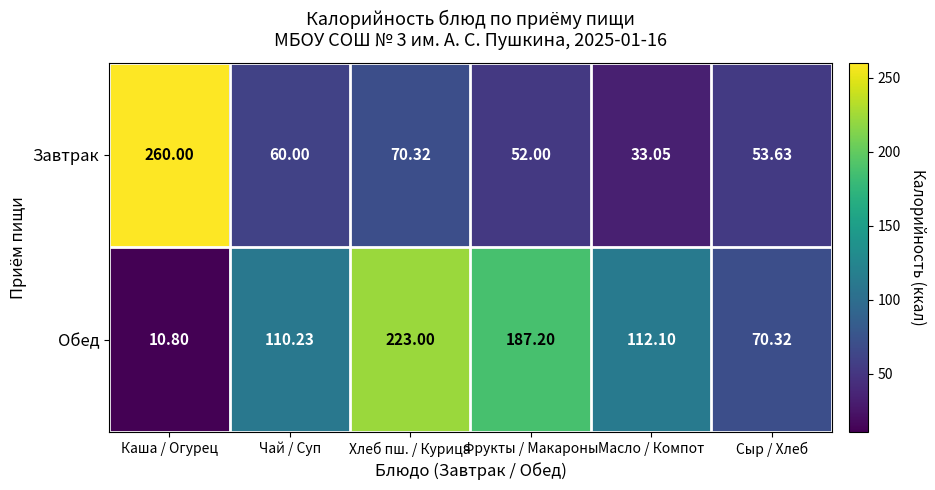

At which label does Завтрак first exceed 60?

Каша / Огурец